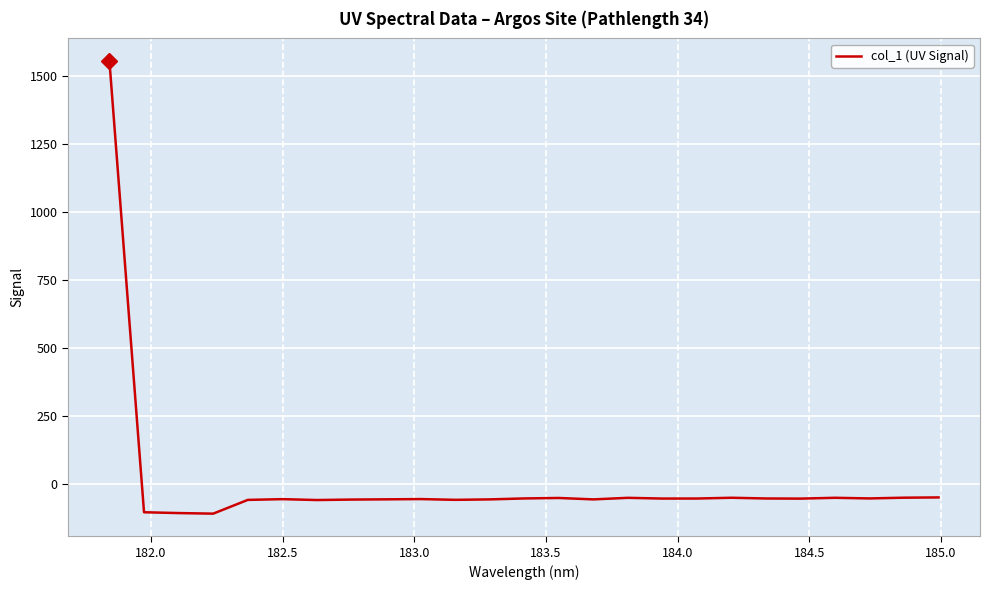

What is the smallest value displayed?

-108.9